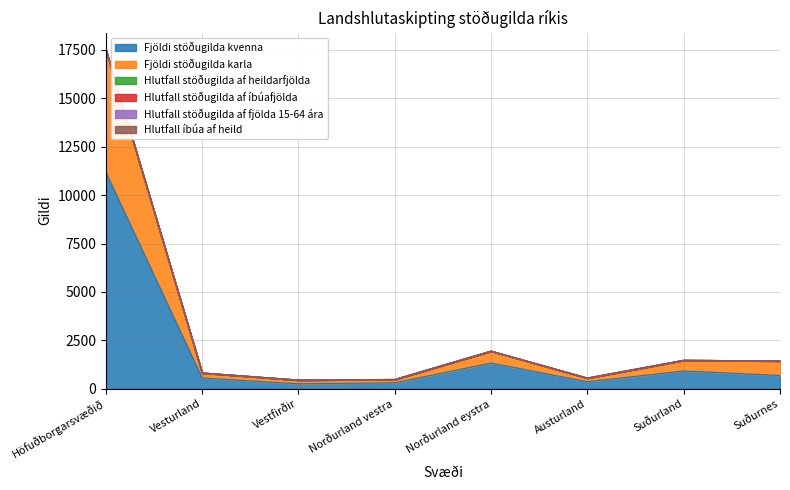

Where is Fjöldi stöðugilda kvenna nearest to the value 5721?

Norðurland eystra